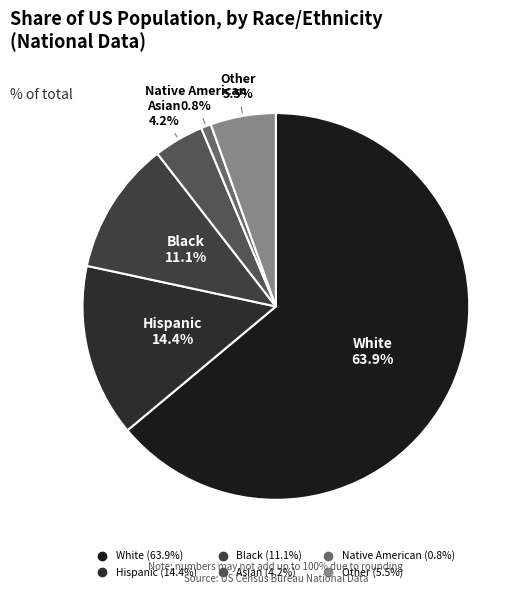

To the nearest percent, what is the difference between the largest and smallest slice percentages?

63%